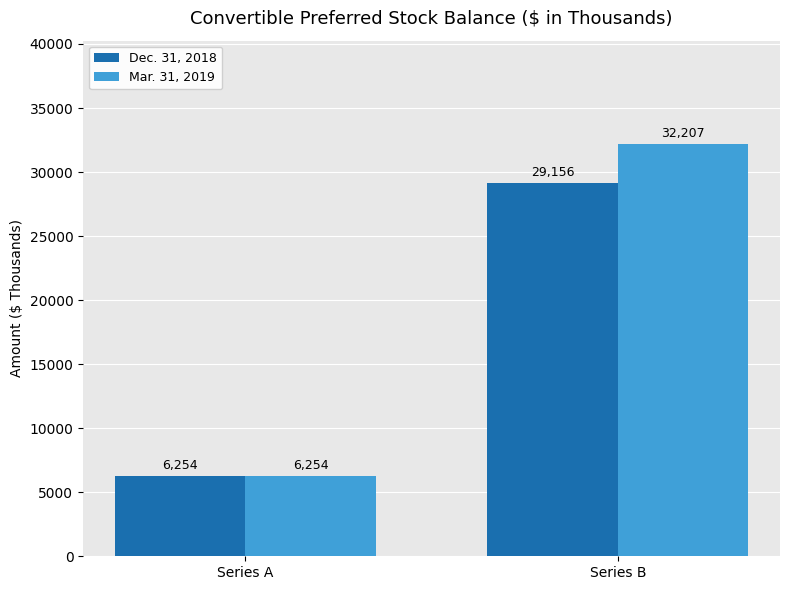

List the series in order of their overall mean, highest first.

Mar. 31, 2019, Dec. 31, 2018